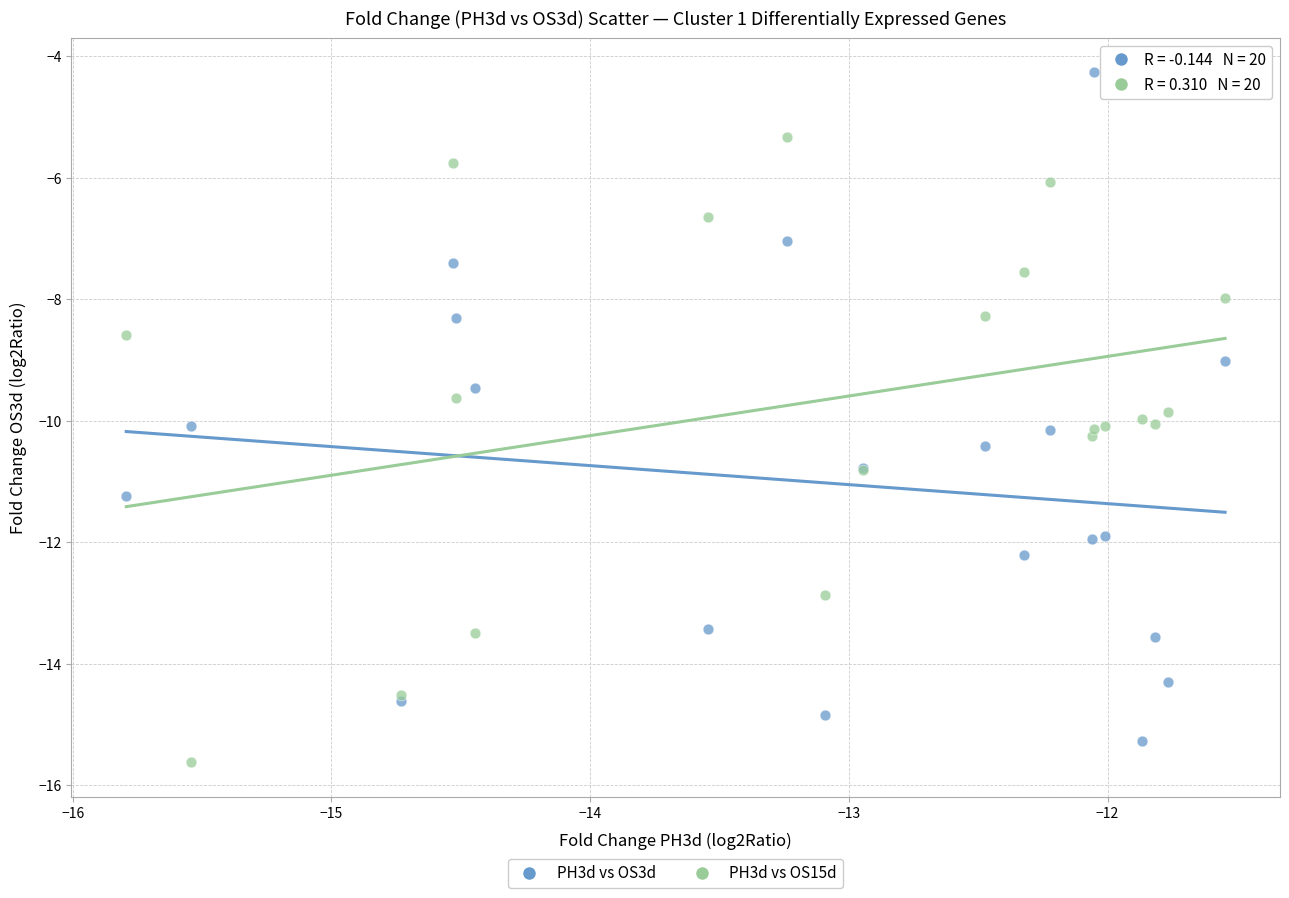

What are all the series names shown in the legend?

PH3d vs OS3d, PH3d vs OS15d